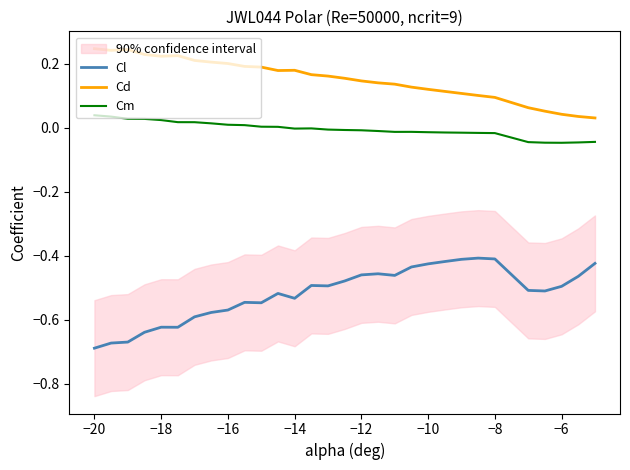

The Cm series shows 0.0 at −16. True or false?

True